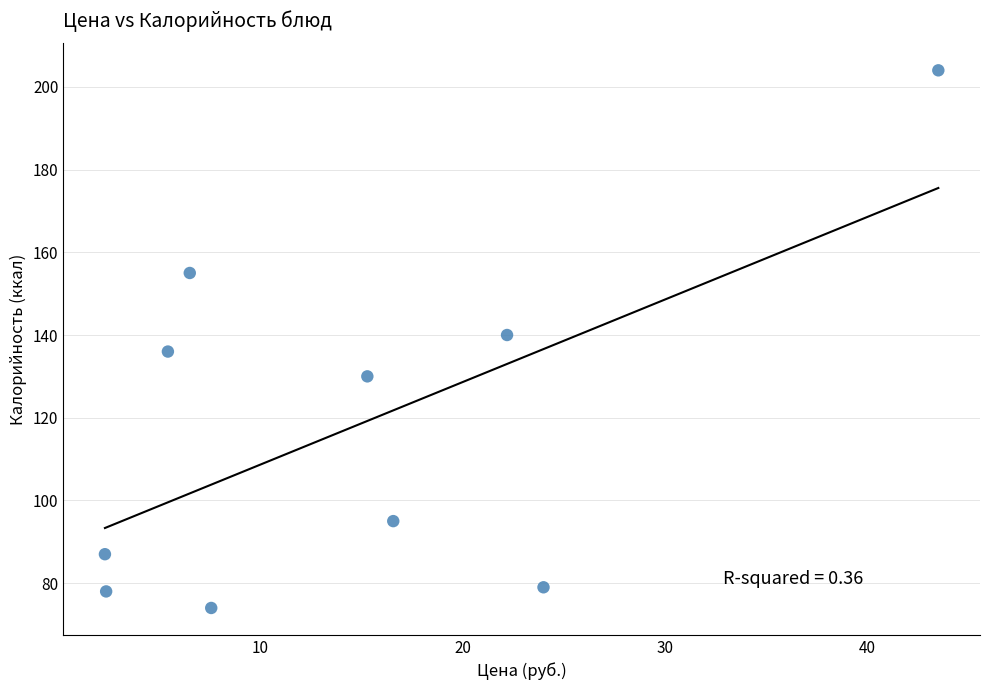

What is the average Y value?

118